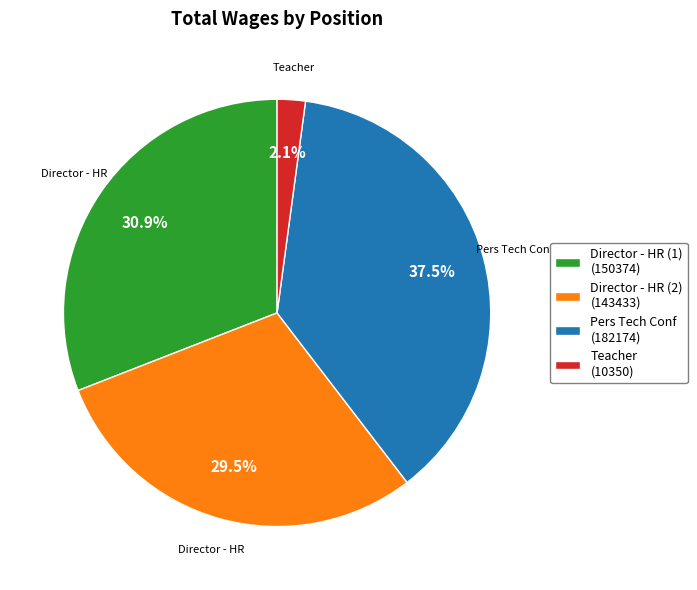

What is the total percentage of Teacher (10350) and Pers Tech Conf (182174)?

39.6%